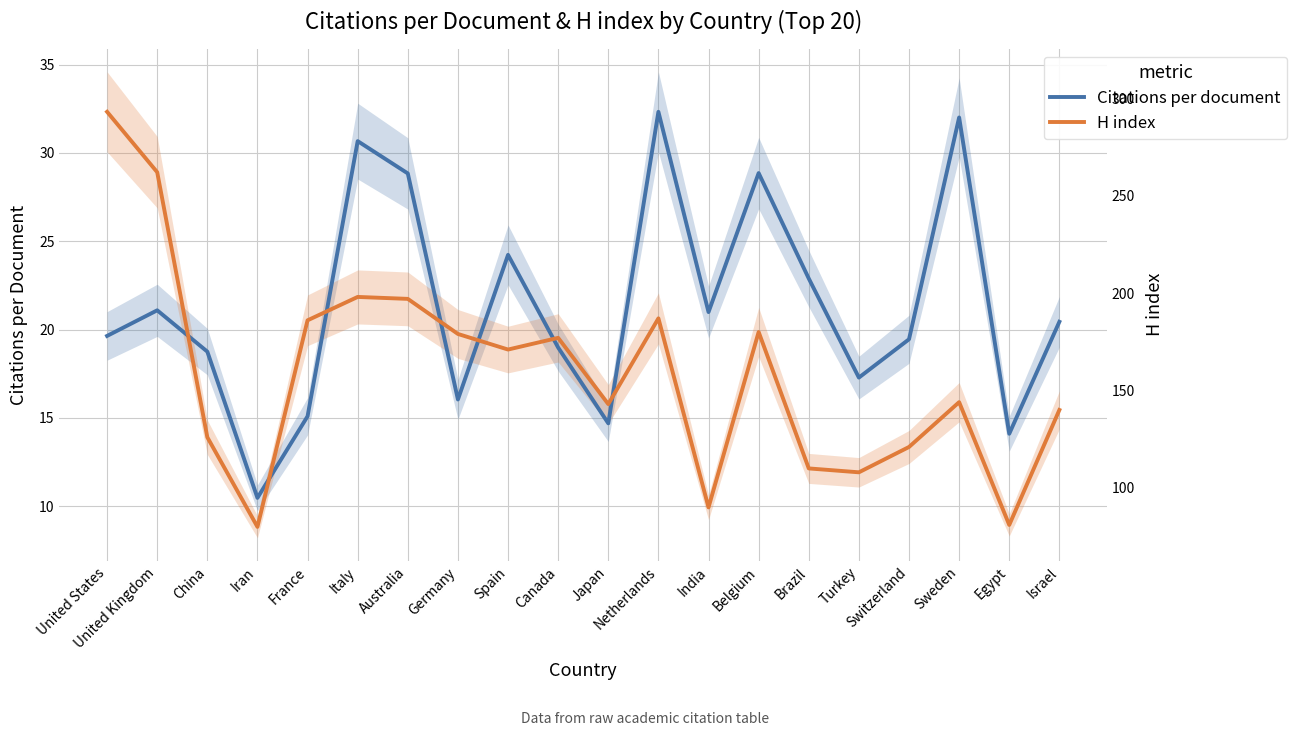

What is the label of the 2nd point from the right?

Egypt